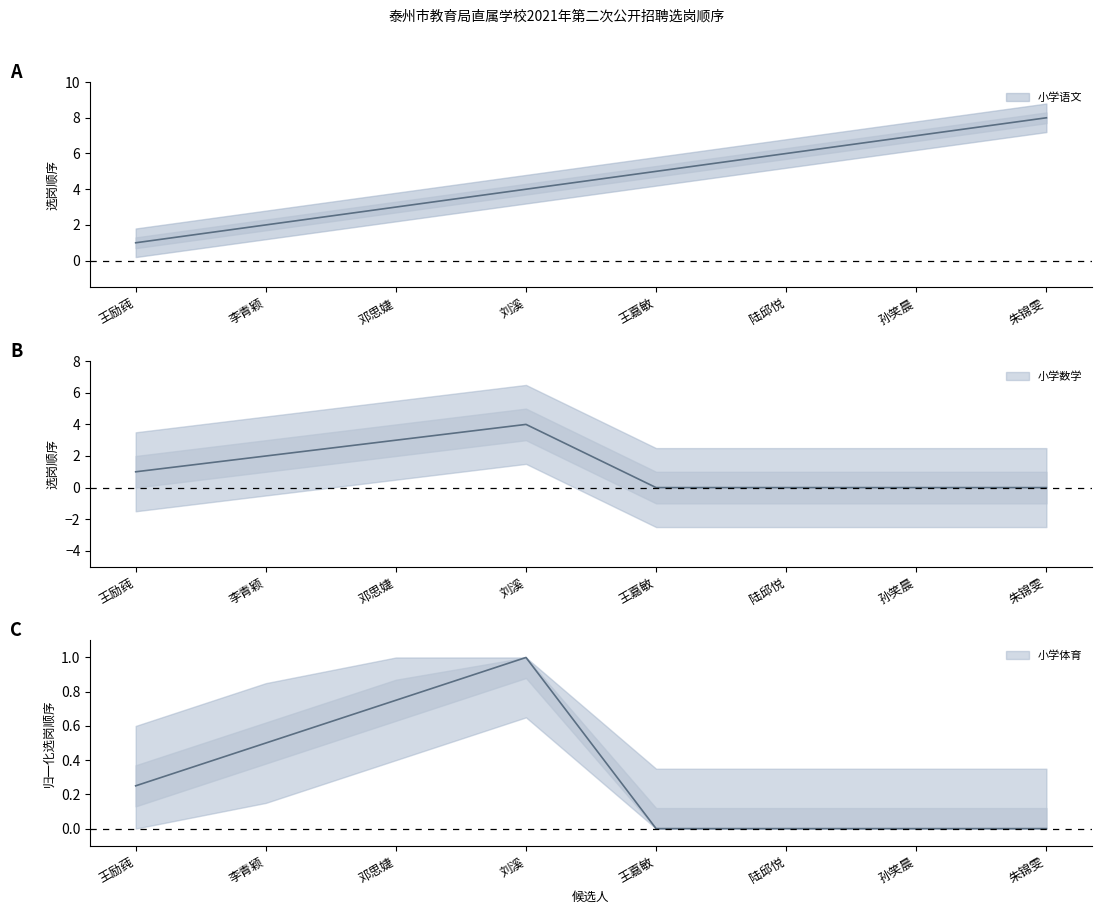

Reading left to right, list all the values displayed in this chart.

小学语文: 王励莼=1.0	李青颖=2.0	邓思婕=3.0	刘溪=4.0	王嘉敏=5.0	陆邱悦=6.0	孙笑晨=7.0	朱锦雯=8.0
小学数学: 王励莼=1.0	李青颖=2.0	邓思婕=3.0	刘溪=4.0	王嘉敏=0.0	陆邱悦=0.0	孙笑晨=0.0	朱锦雯=0.0
小学体育: 王励莼=0.2	李青颖=0.5	邓思婕=0.8	刘溪=1.0	王嘉敏=0.0	陆邱悦=0.0	孙笑晨=0.0	朱锦雯=0.0